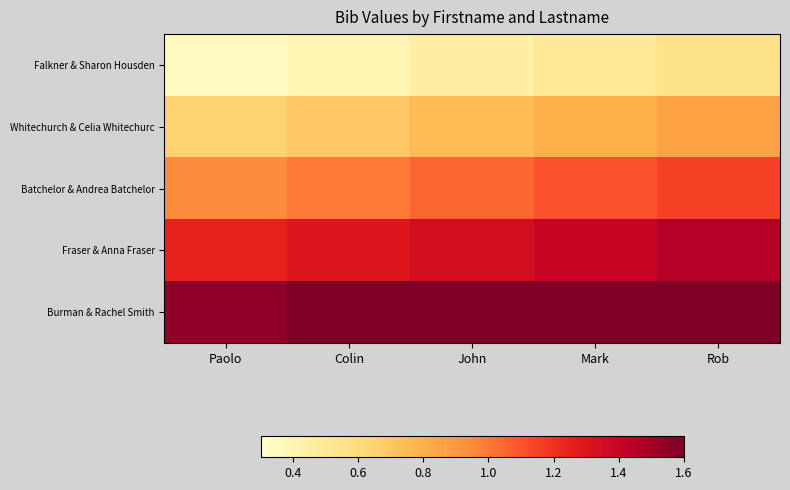

Which label corresponds to the smallest value in the chart?

Paolo